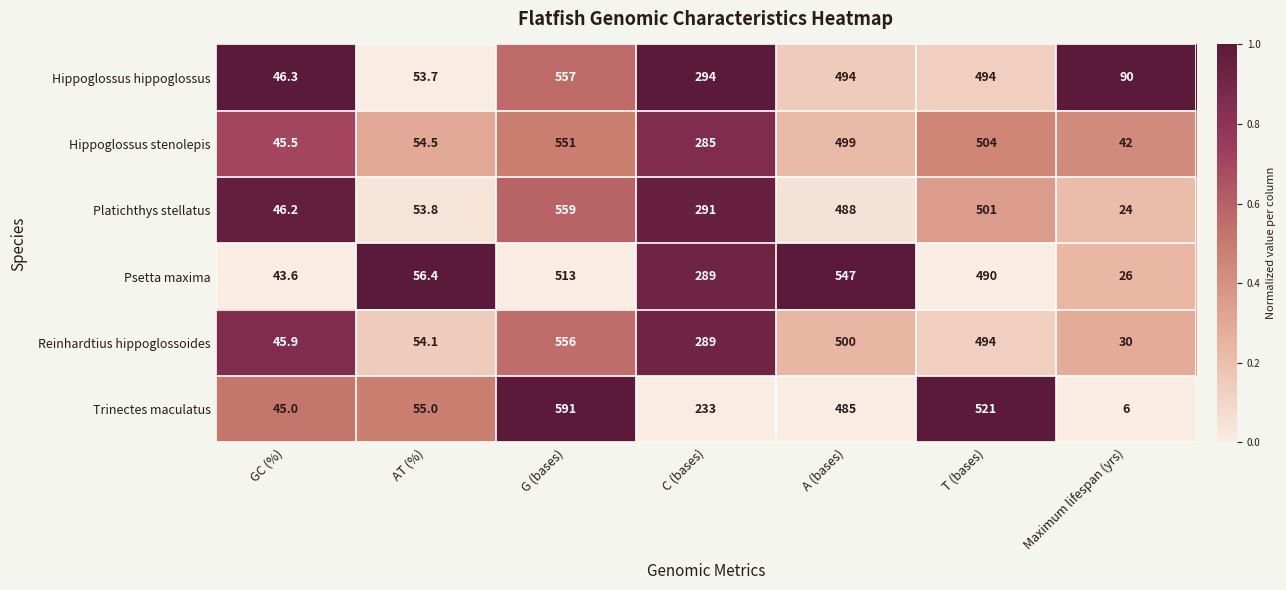

True or false: Trinectes maculatus has a value of 678.1 at A (bases).

False